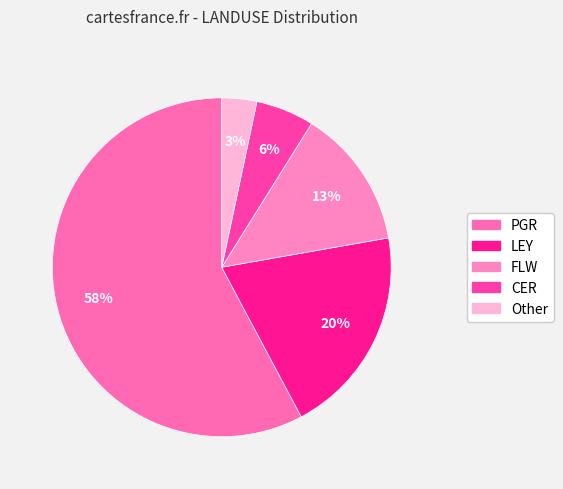

Count the number of slices in the pie.

5